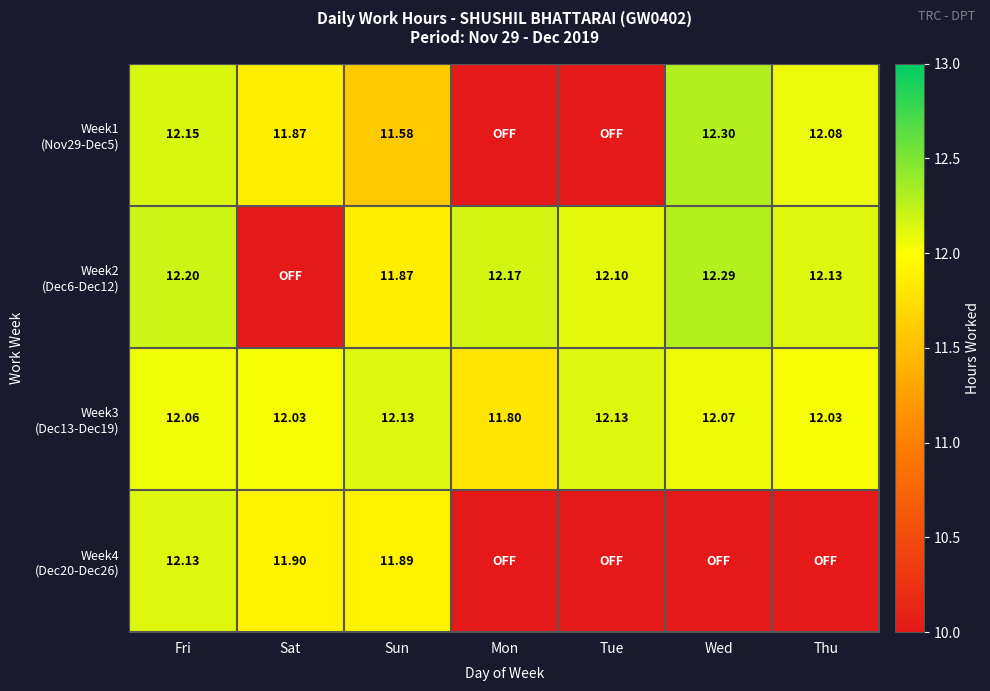

The value of Week4 (Dec20-Dec26) at Sat is 5.1. True or false?

False